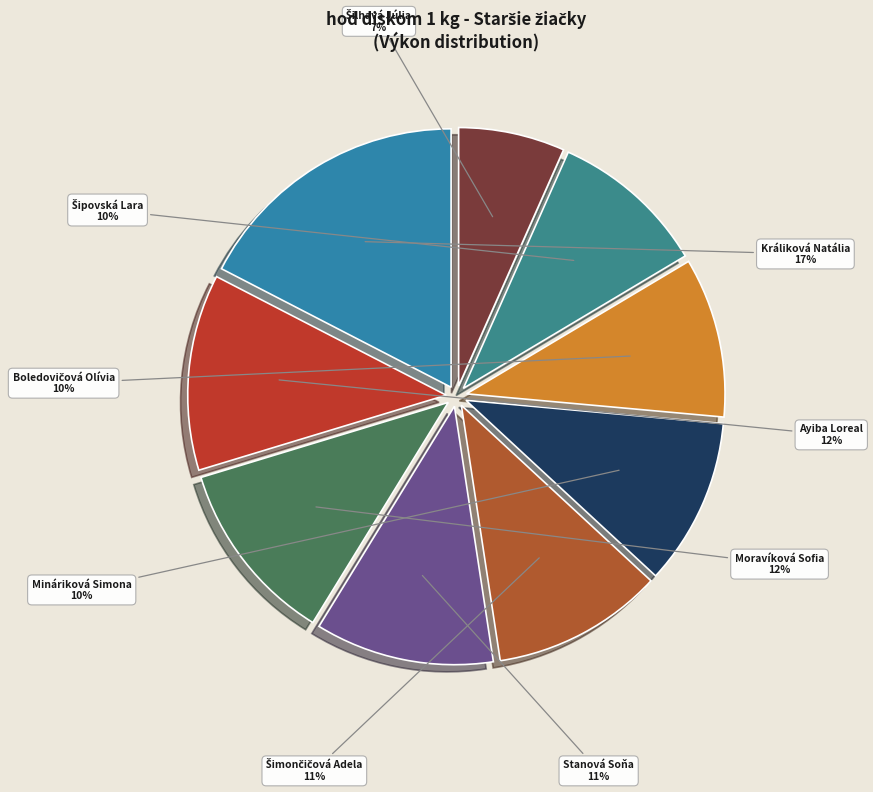

Does Mináriková Simona account for over 50% of the chart?

No